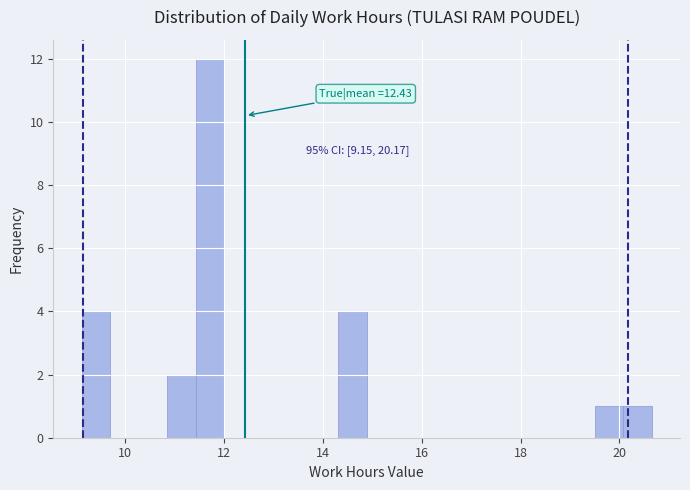

Around what value on the x-axis is the tallest bar? Give the approximate position of its centre, as read against the axis.

11.8